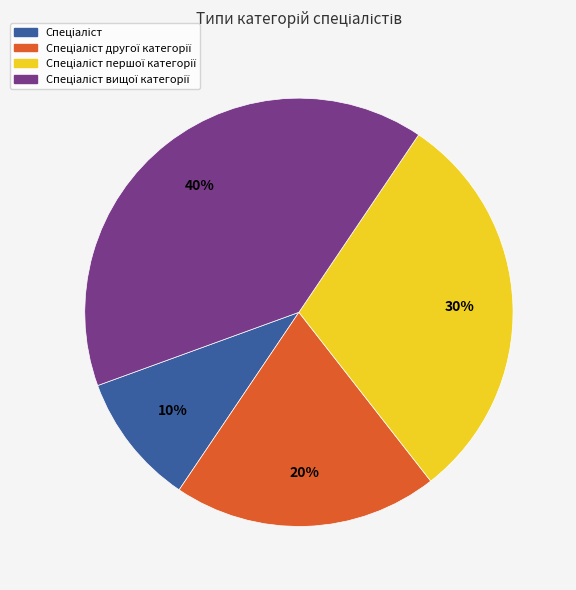

Is there any slice that represents more than half of the pie?

No